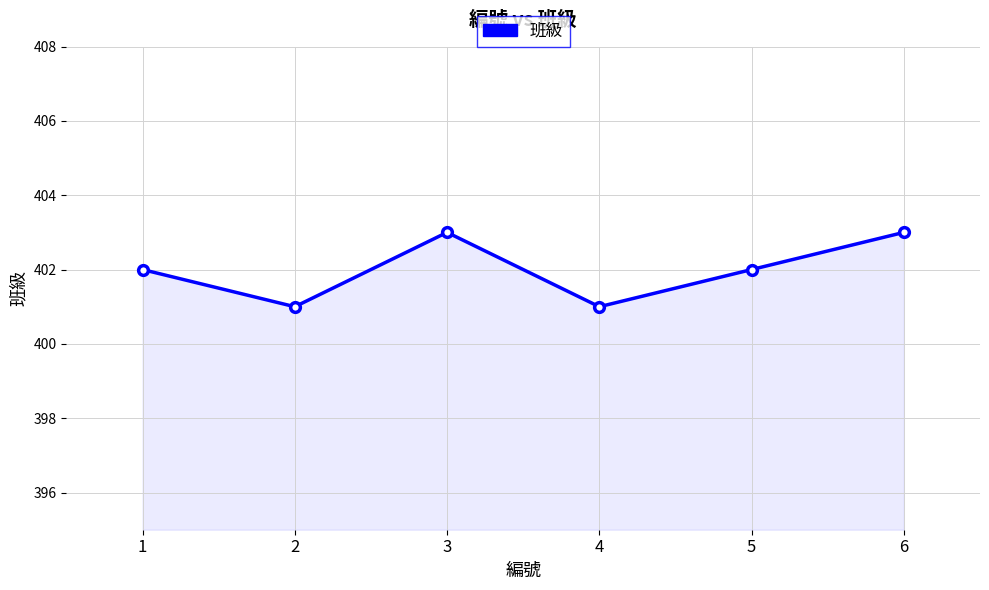

What is the greatest value displayed?

403